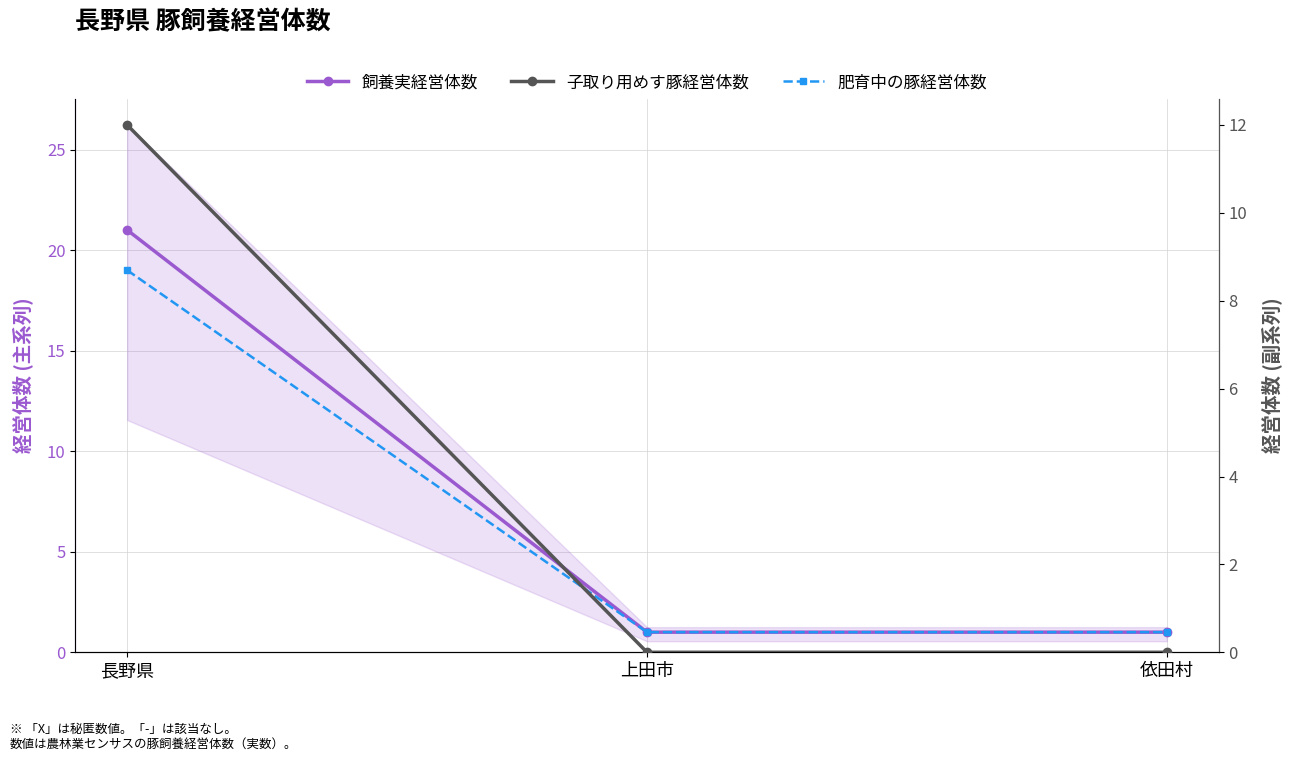

Which has a higher value, 依田村 or 上田市?

依田村